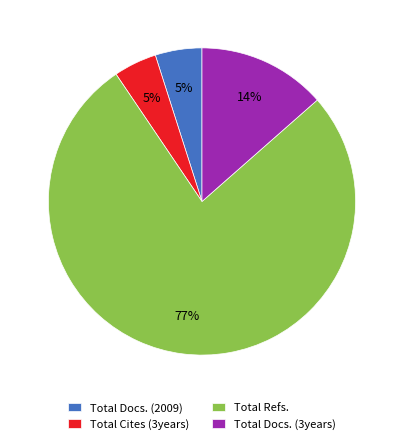

How many segments does this pie chart have?

4